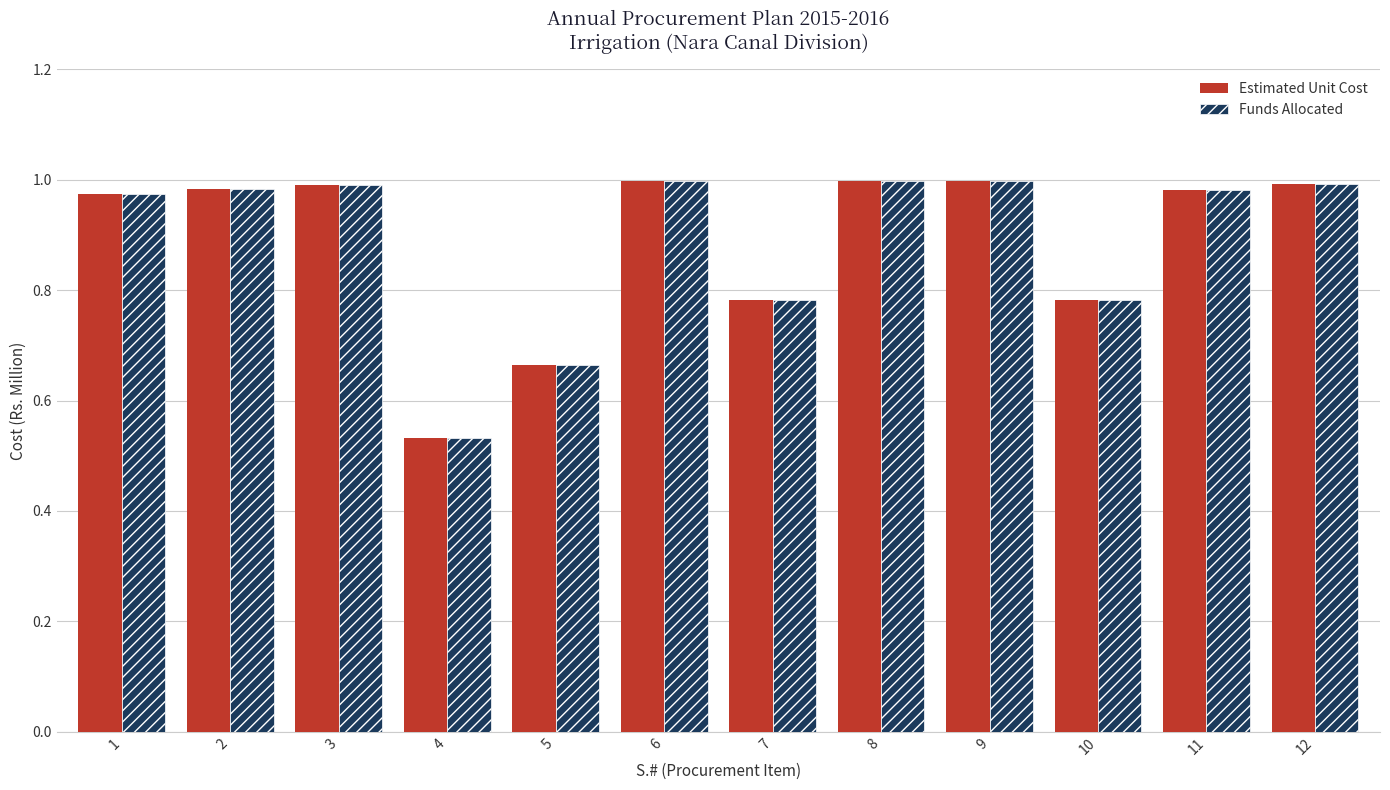

Where is Estimated Unit Cost nearest to the value 0?

4